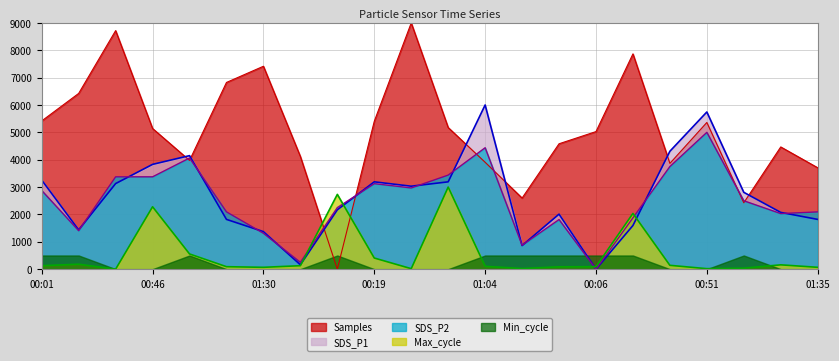

How many categories are shown in the chart?

22